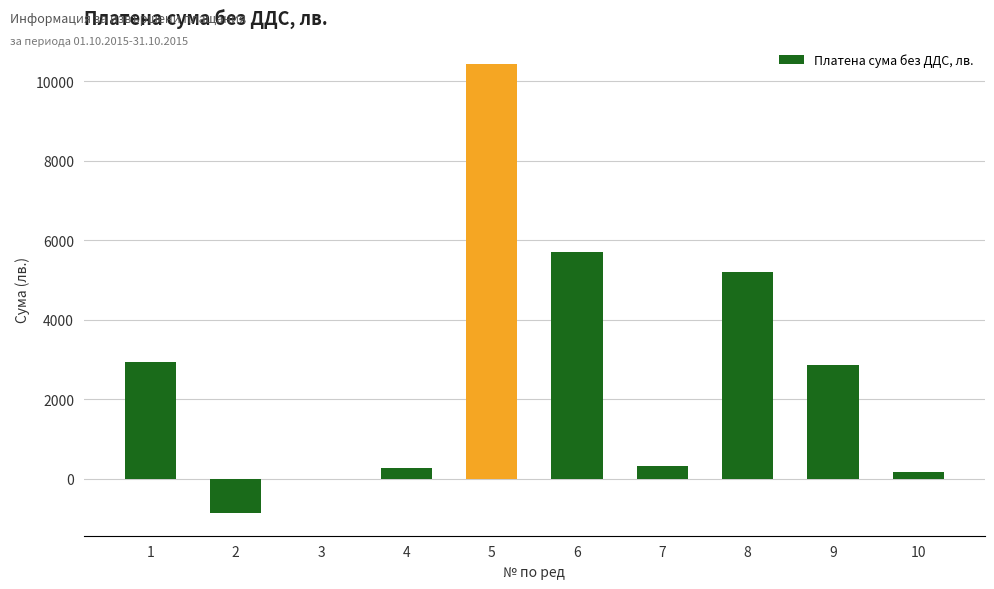

The value at 8 is 7993.6. True or false?

False